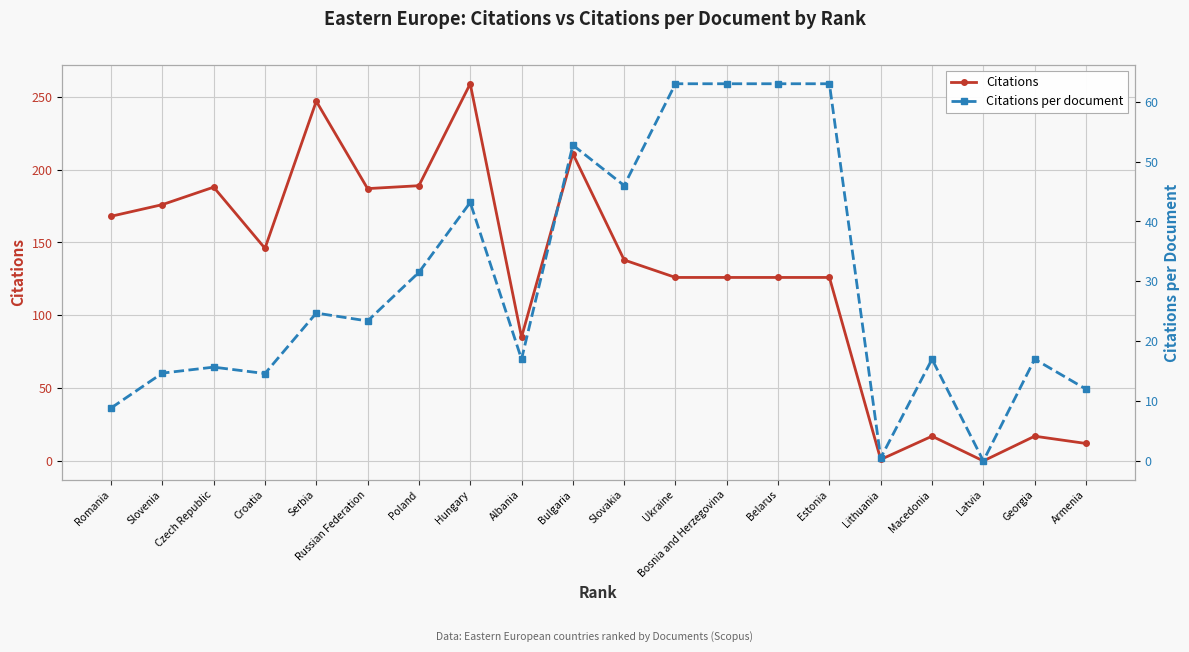

The value of Citations per document at Russian Federation is 14.5. True or false?

False